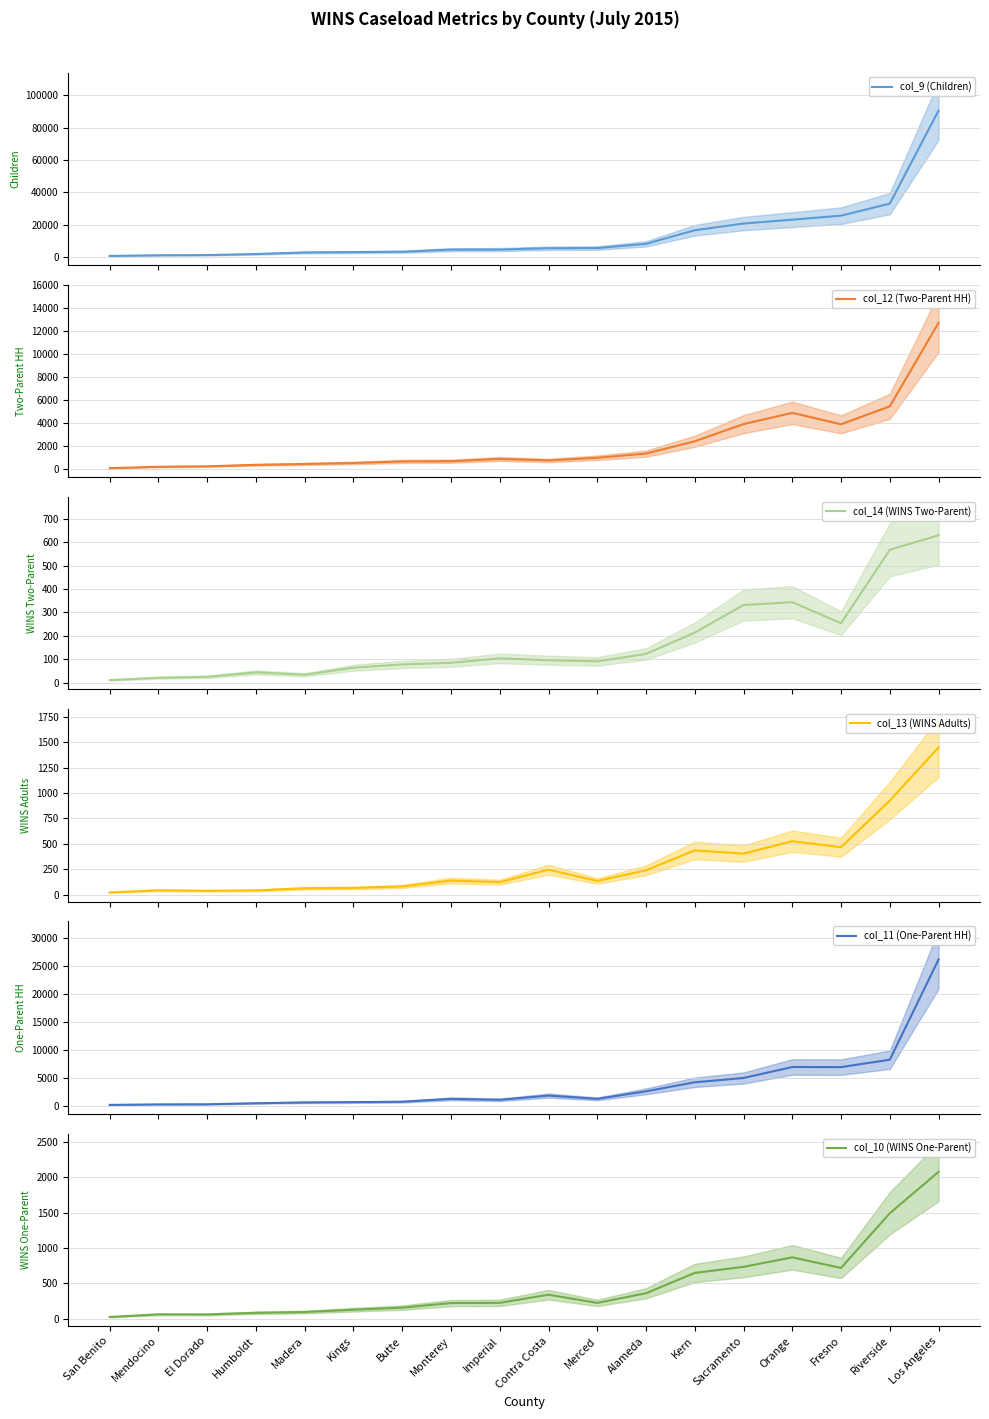

What are all the series names shown in the legend?

col_9 (Children), col_12 (Two-Parent HH), col_14 (WINS Two-Parent), col_13 (WINS Adults), col_11 (One-Parent HH), col_10 (WINS One-Parent)